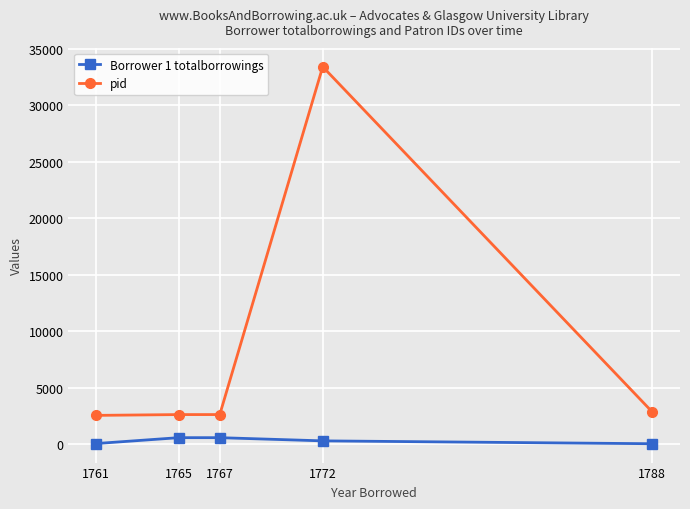

What are all the series names shown in the legend?

Borrower 1 totalborrowings, pid